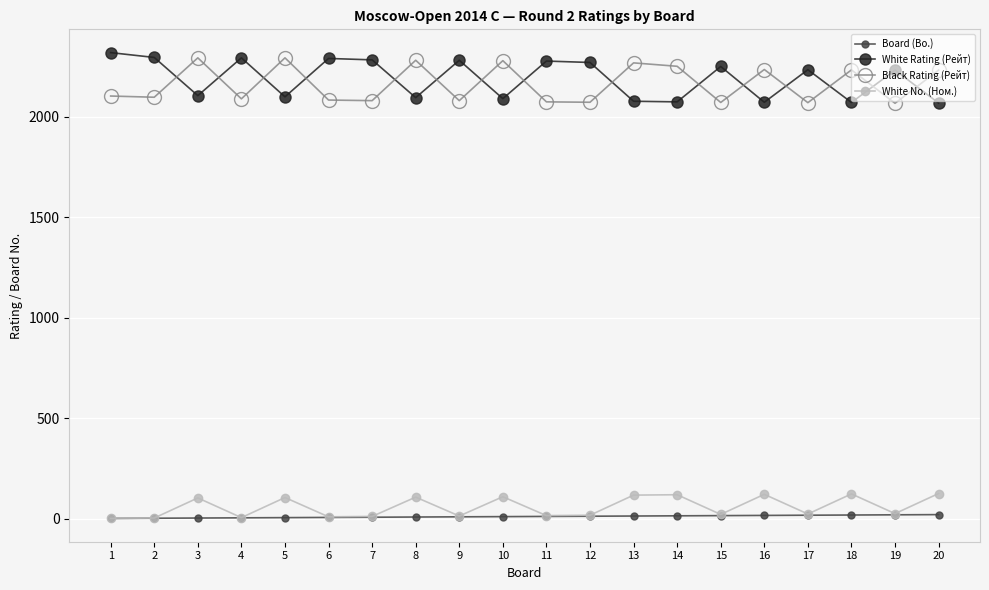

True or false: Black Rating (Рейт) and White No. (Ном.) cross at least once.

False